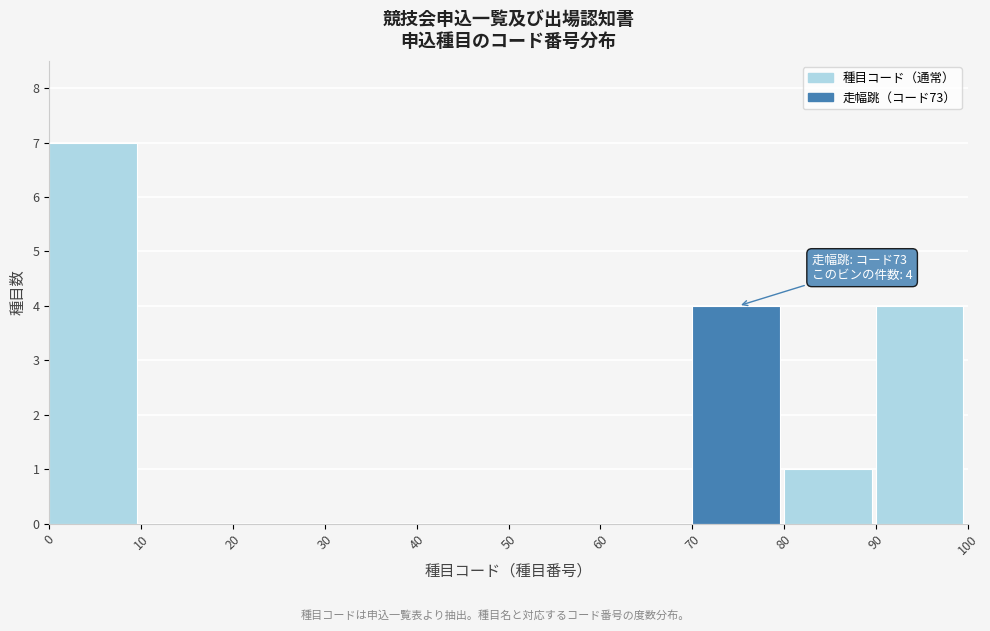

Which range on the x-axis has the tallest bar?

0 to 10